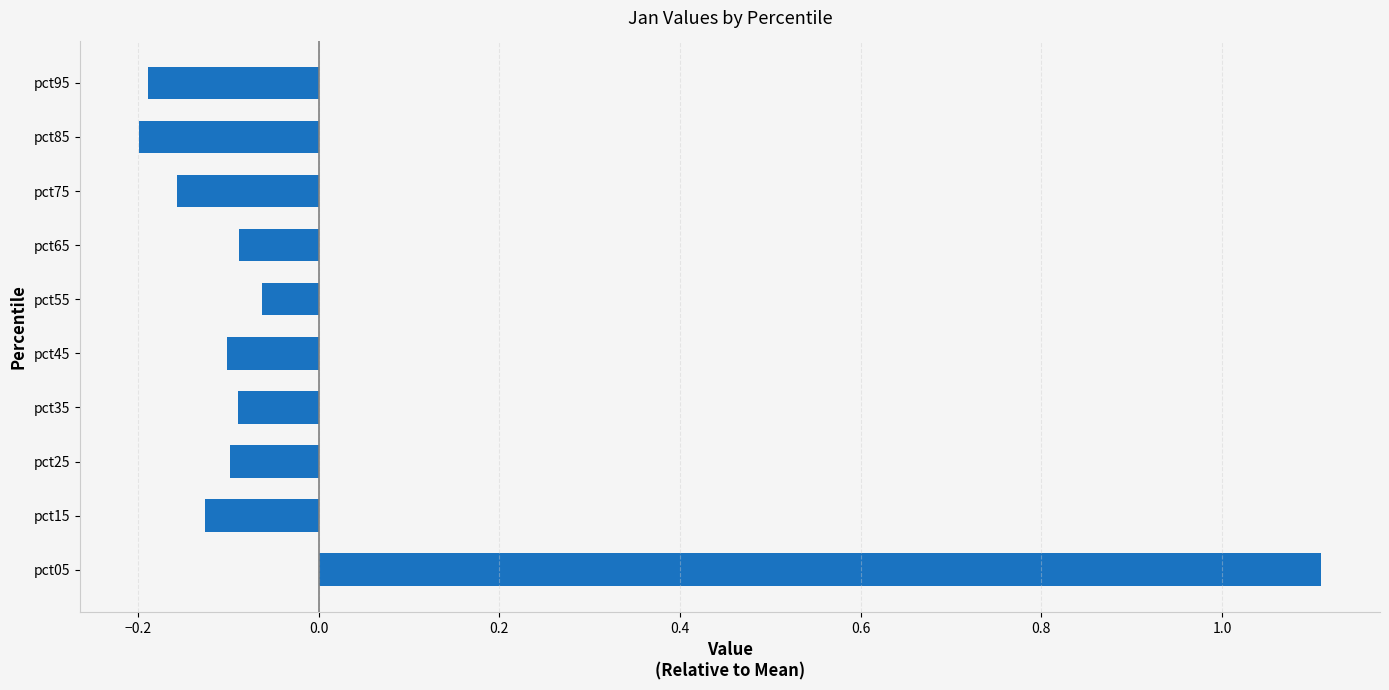

How many values are below 0?

9